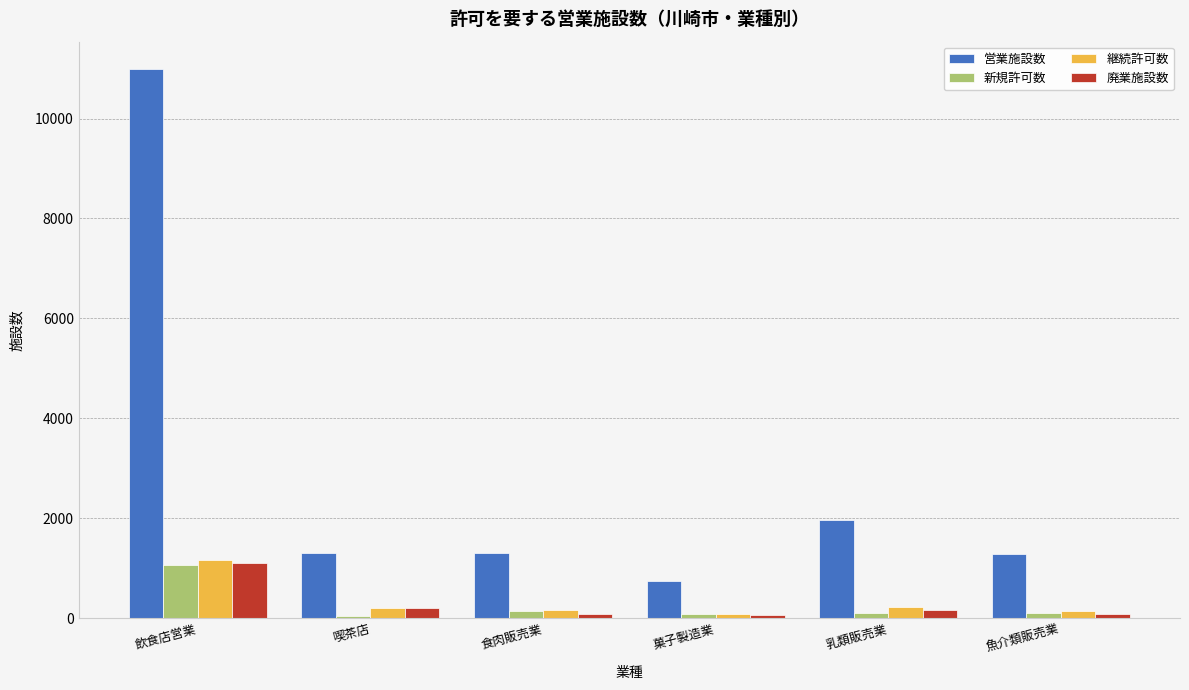

What is the average value of the 営業施設数 series?

2932